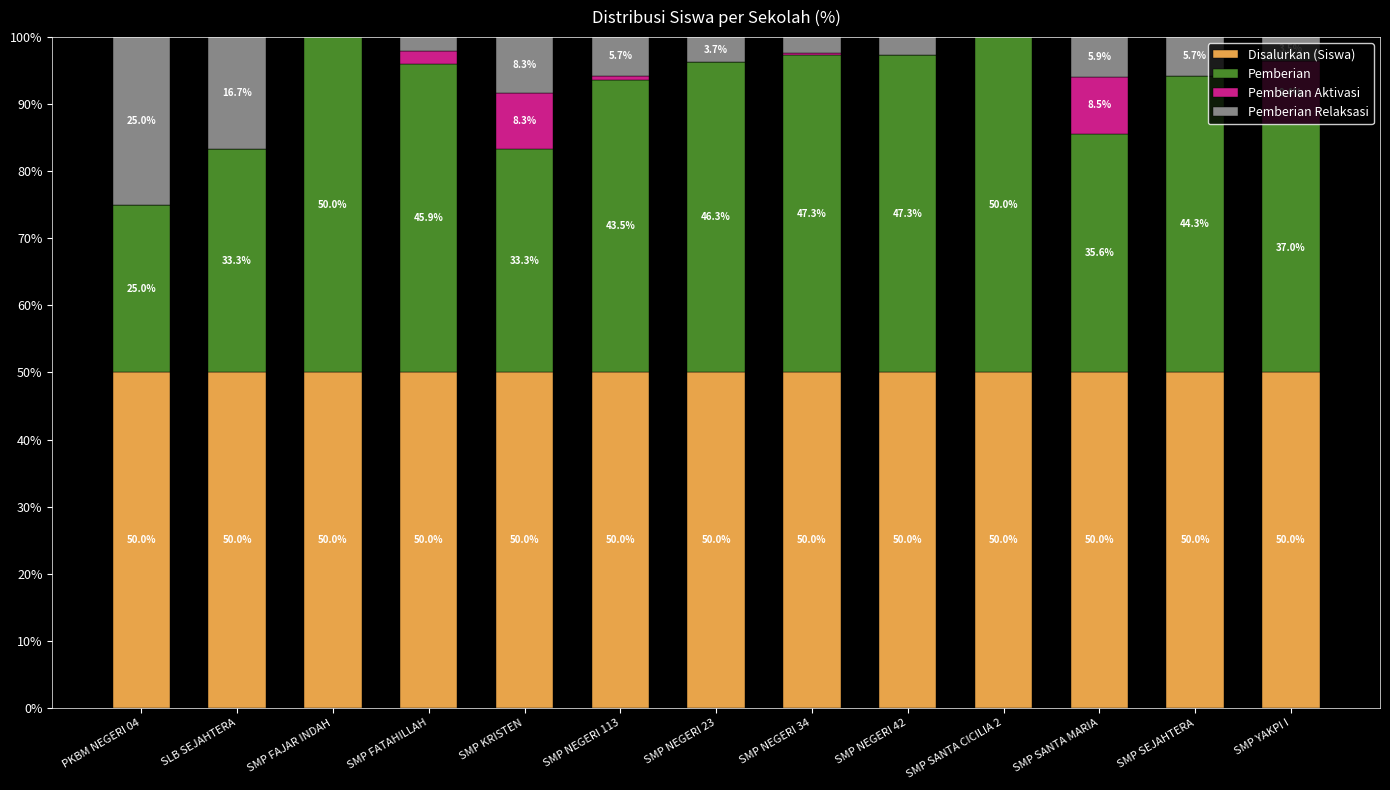

What is the total value across all series at PKBM NEGERI 04?

100.0